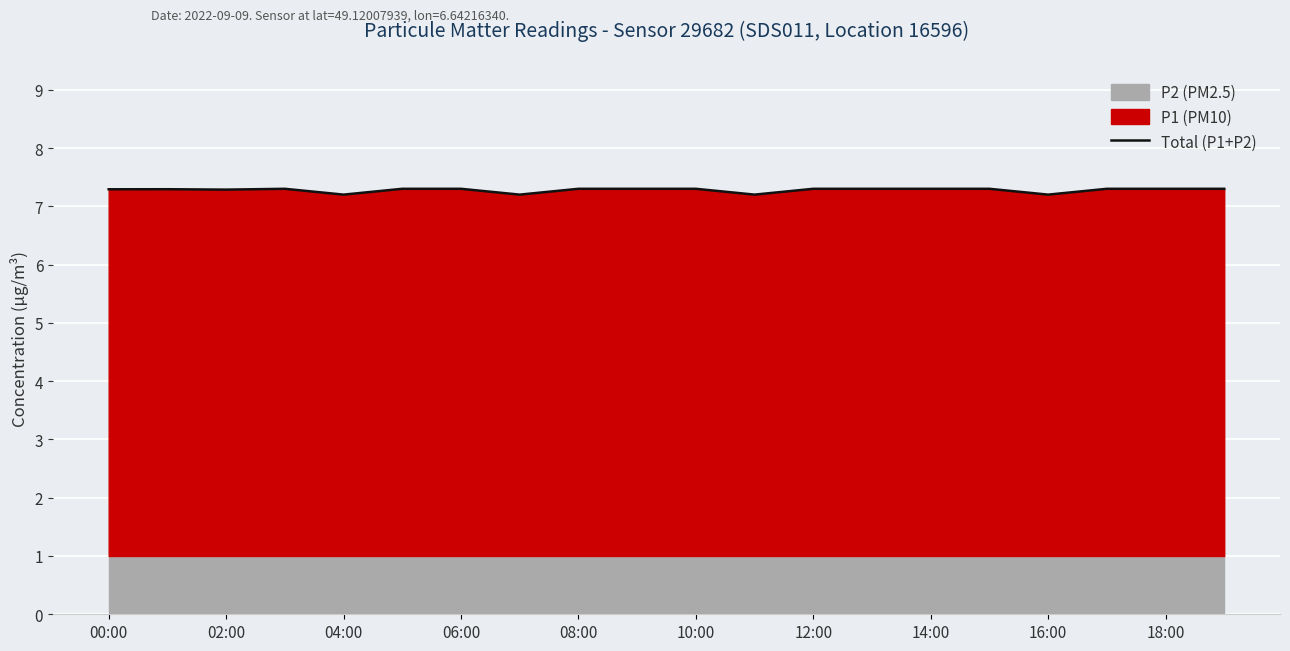

Is it true that Total (P1+P2) equals 12.2 at 00:00?

False